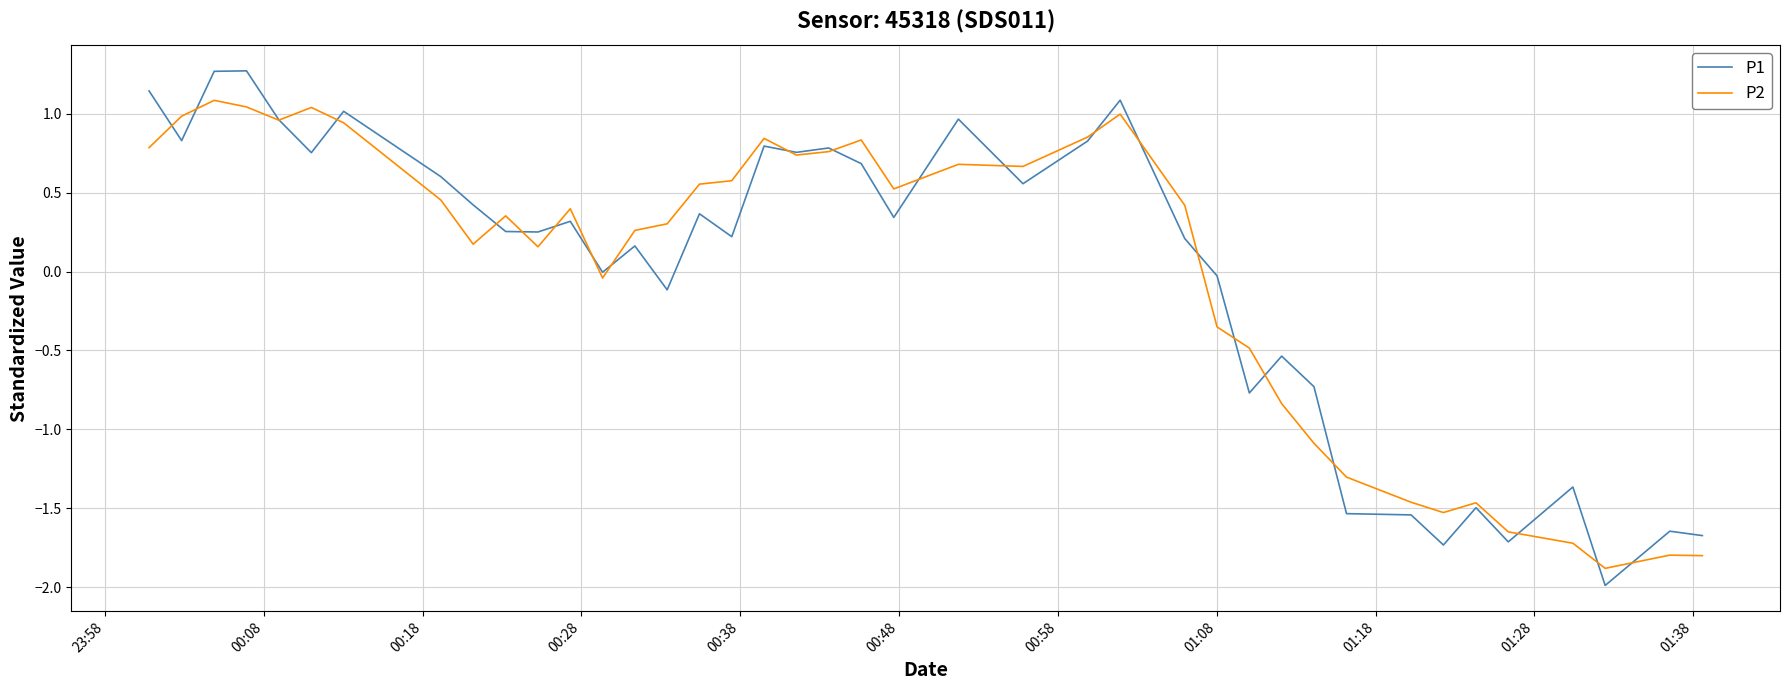

How many values in P2 are above zero?

26